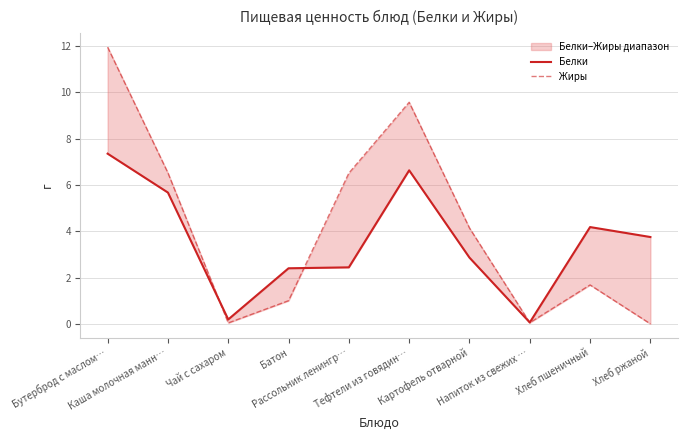

At which category does Белки reach its first local valley?

Чай с сахаром